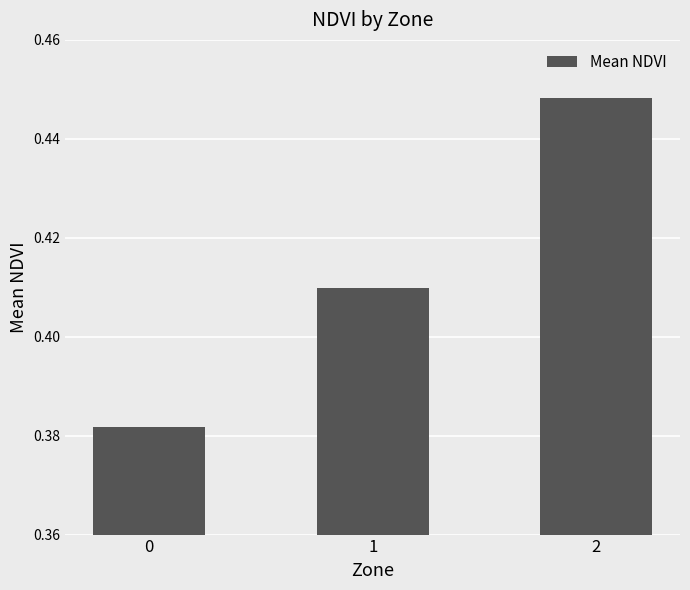

The chart shows a value of 0.8 at 2. True or false?

False